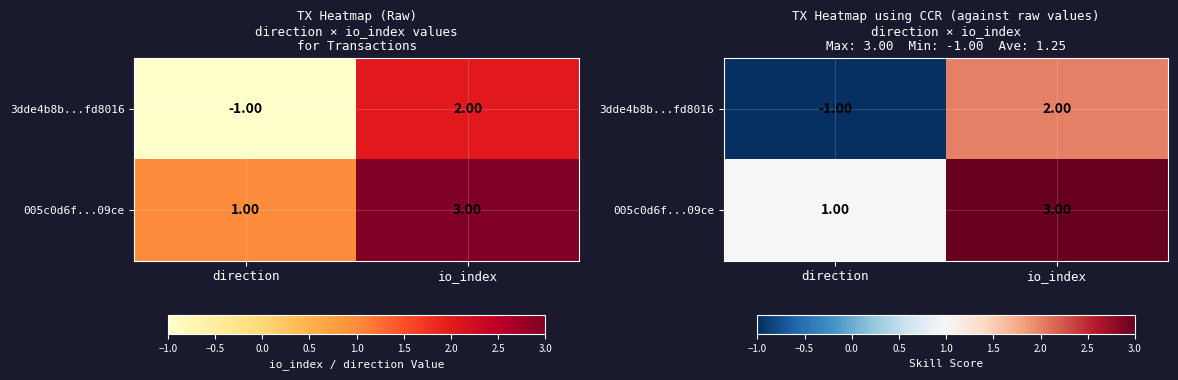

What is the difference between the maximum and minimum values in the 005c0d6f...09ce series?

2